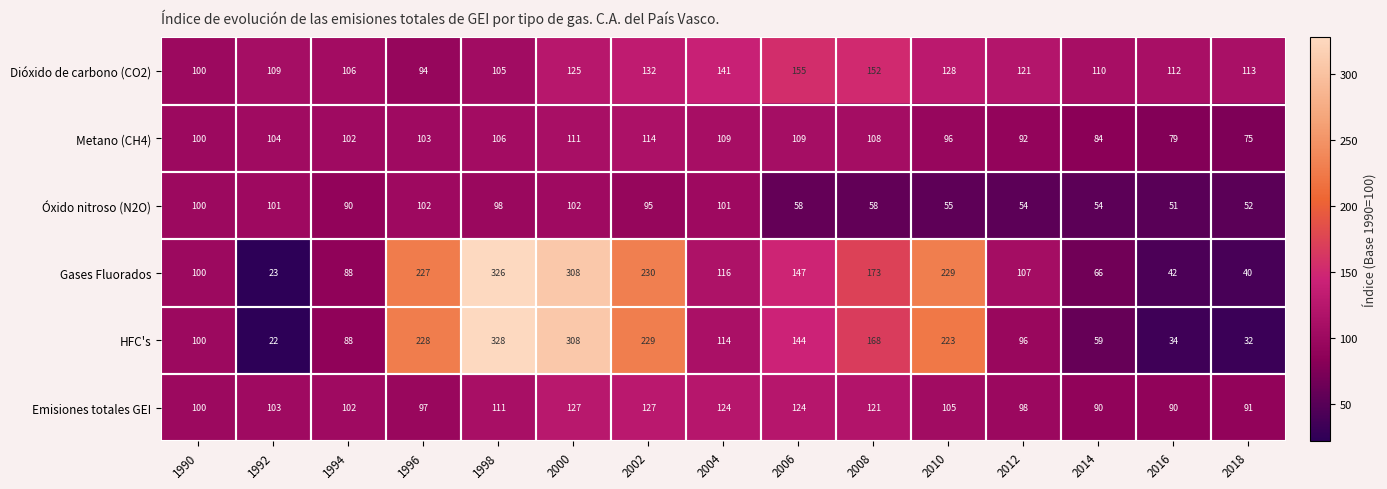

The Emisiones totales GEI series shows 124 at 2006. True or false?

True